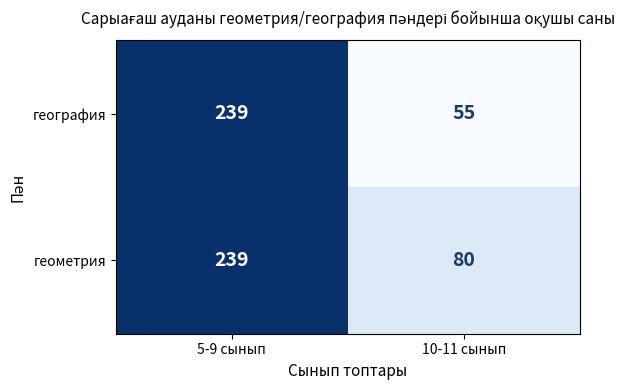

What is the spread (max minus min) of values at 10-11 сынып?

25